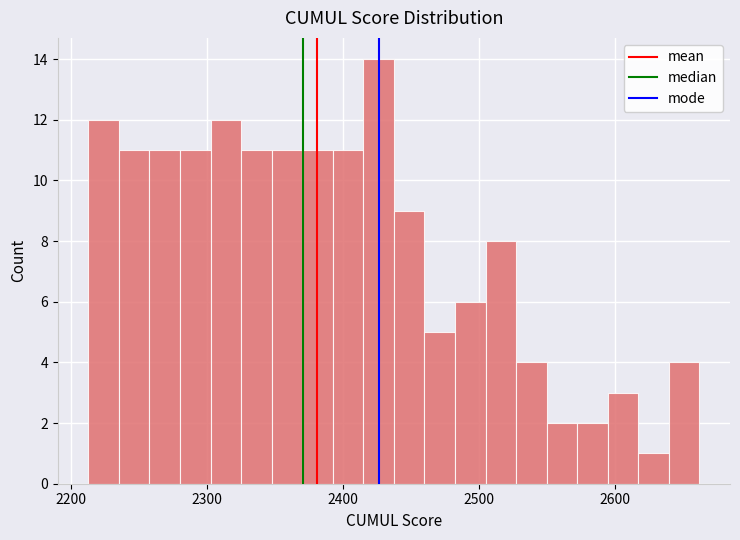

Around what value on the x-axis is the tallest bar? Give the approximate position of its centre, as read against the axis.

2430